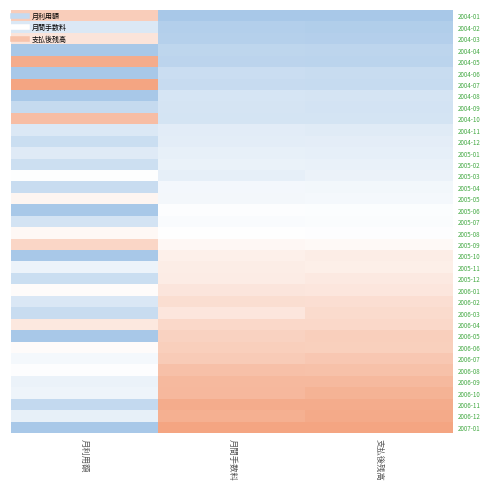

Which series has the largest range (max minus min)?

2007-01